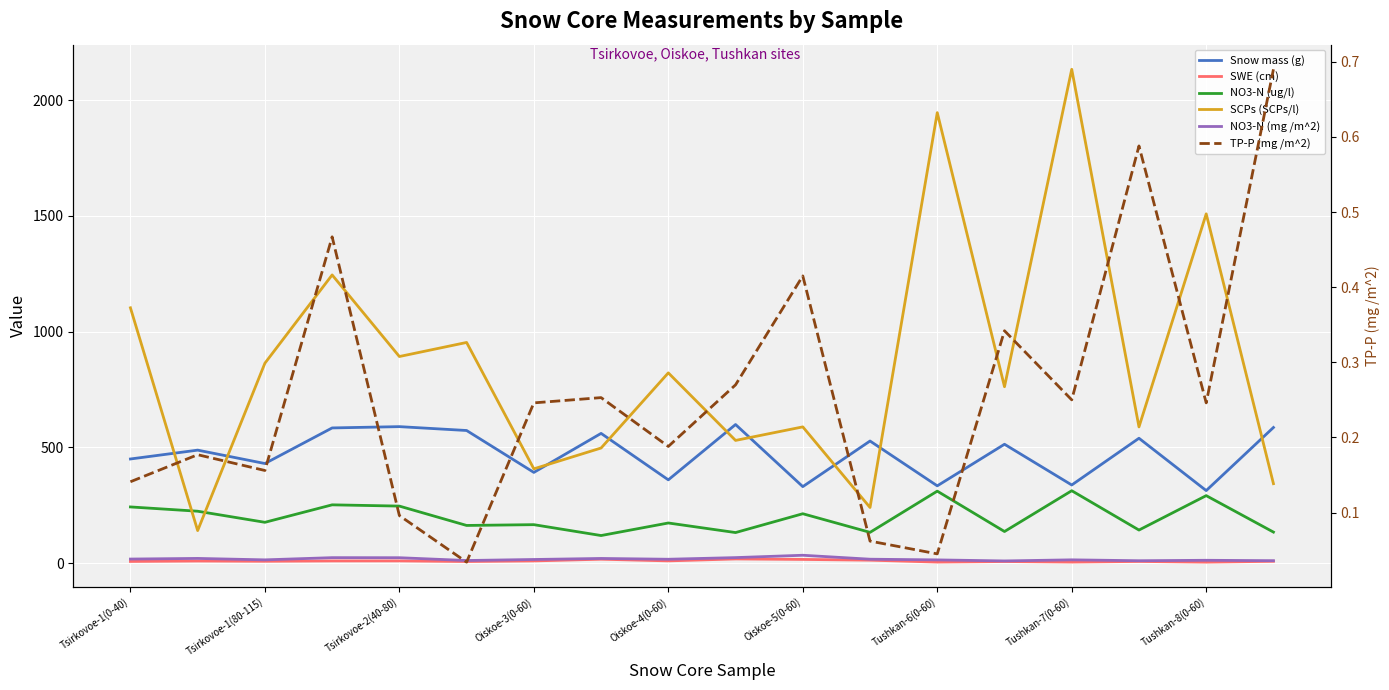

True or false: Snow mass (g) and SCPs (SCPs/l) intersect in this chart.

True